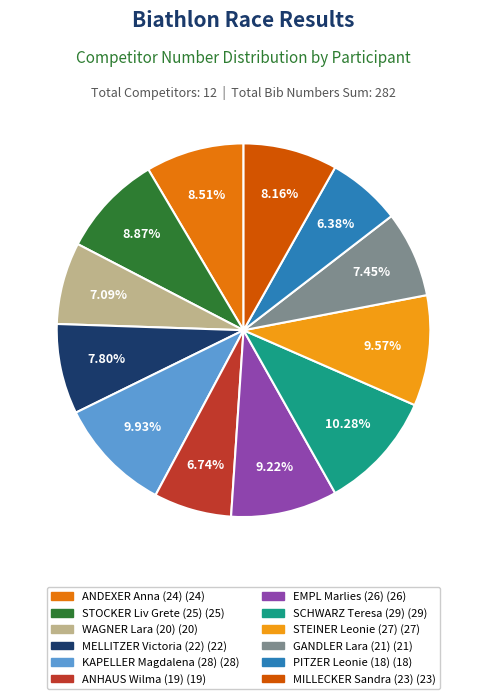

To the nearest percent, what is the difference between the STOCKER Liv Grete (25) and SCHWARZ Teresa (29) slice percentages?

1%